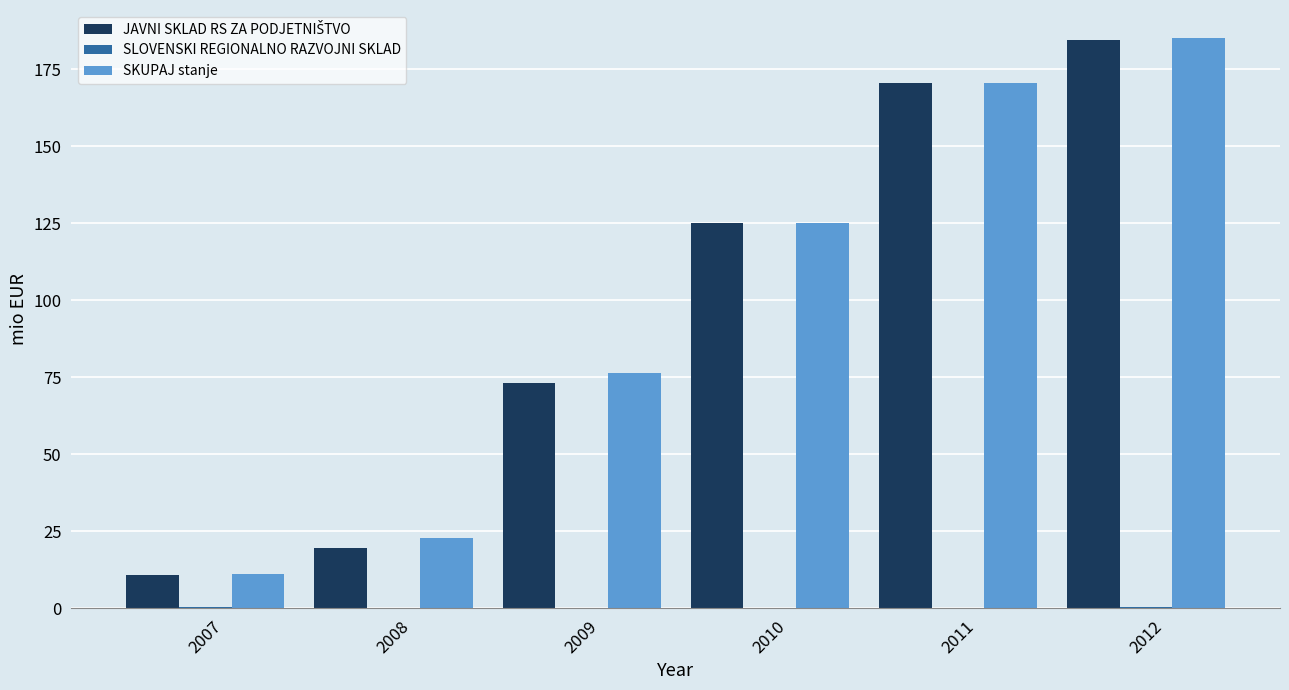

Which series changed the most between 2007 and 2009?

SKUPAJ stanje